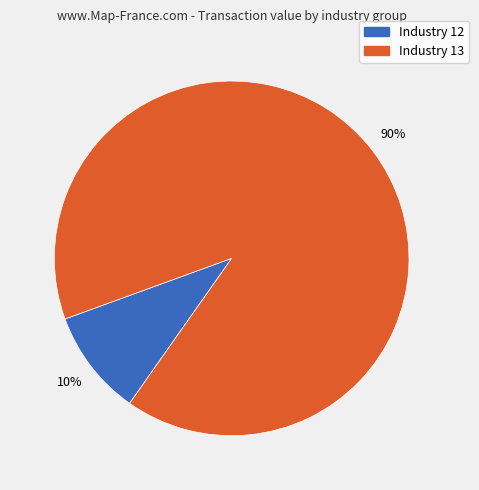

Is there any slice that represents more than half of the pie?

Yes